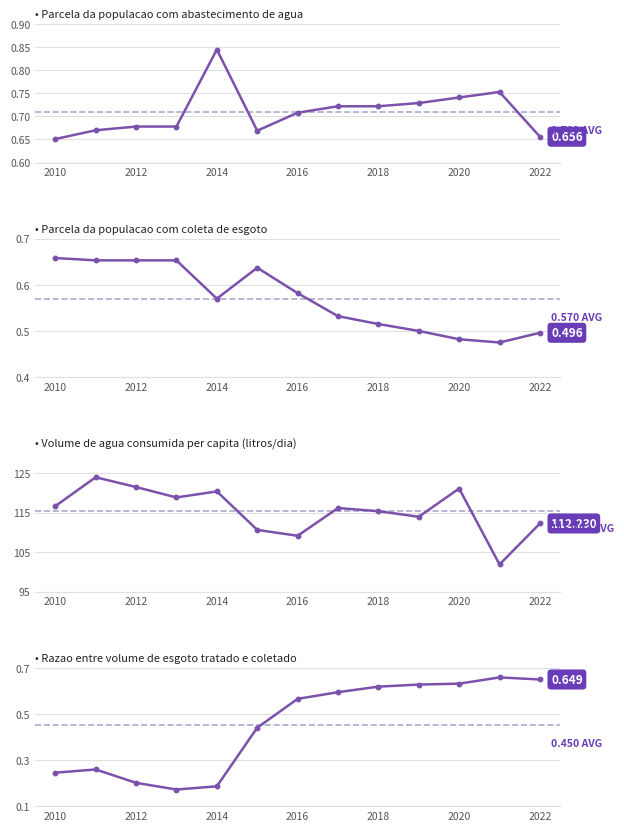

Is the value of Parcela da populacao com abastecimento de agua at 2014 greater than the value of Parcela da populacao com coleta de esgoto at 2016?

Yes